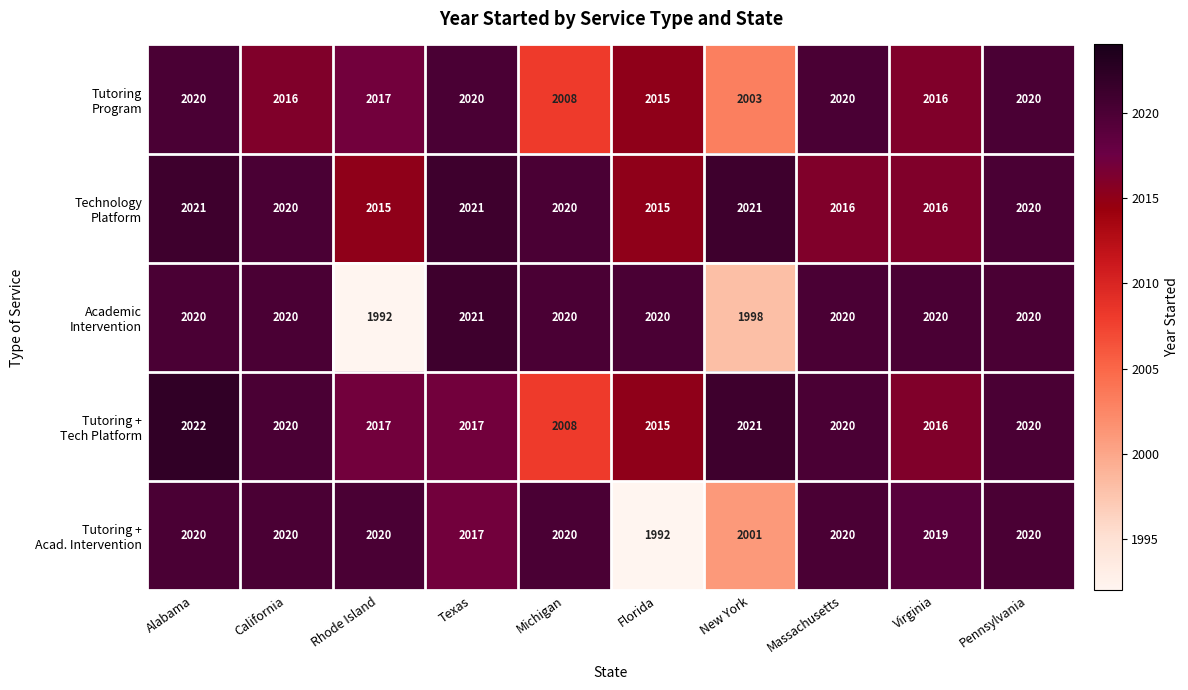

What is the spread (max minus min) of values at Michigan?

12